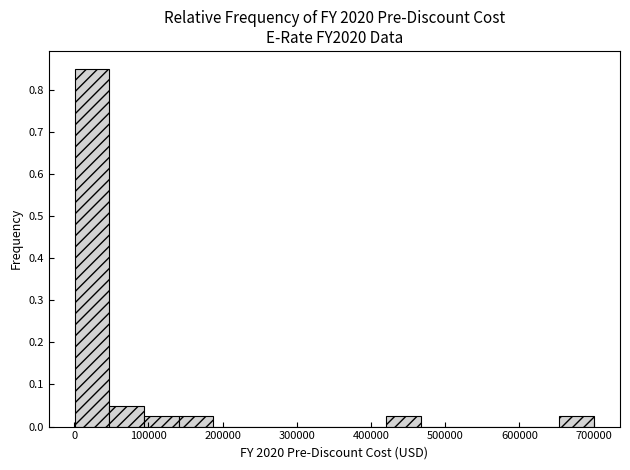

Reading left to right, transcribe this chart: for each bar, give the range it covers on the x-axis and its height. Neither the bar edges nor the heights are printed on the chart, so give them approximately, as read against the axes.

0 to 50000: 0.85
50000 to 90000: 0.05
90000 to 140000: 0.03
140000 to 190000: 0.03
190000 to 230000: 0
230000 to 280000: 0
280000 to 330000: 0
330000 to 370000: 0
370000 to 420000: 0
420000 to 470000: 0.03
470000 to 510000: 0
510000 to 560000: 0
560000 to 610000: 0
610000 to 650000: 0
650000 to 700000: 0.03